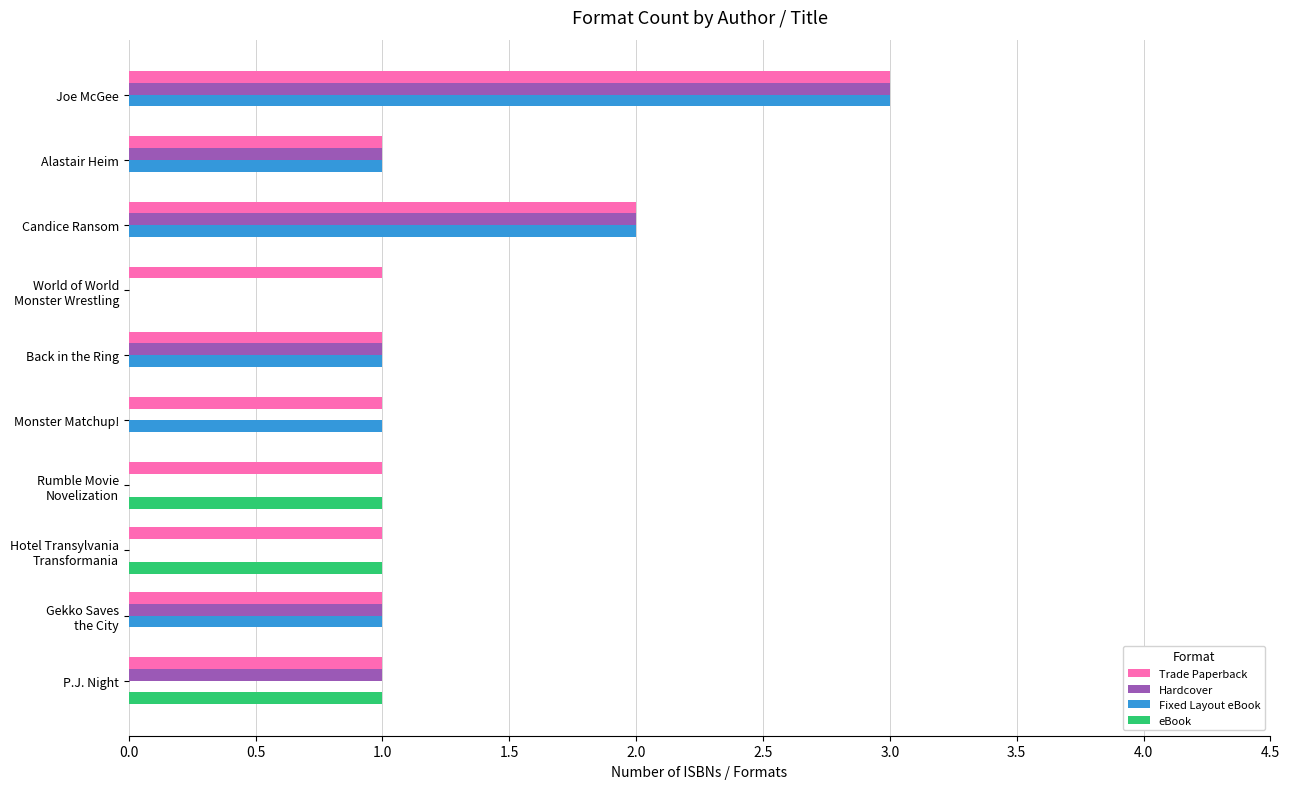

Which series changed the most between Candice Ransom and P.J. Night?

Fixed Layout eBook